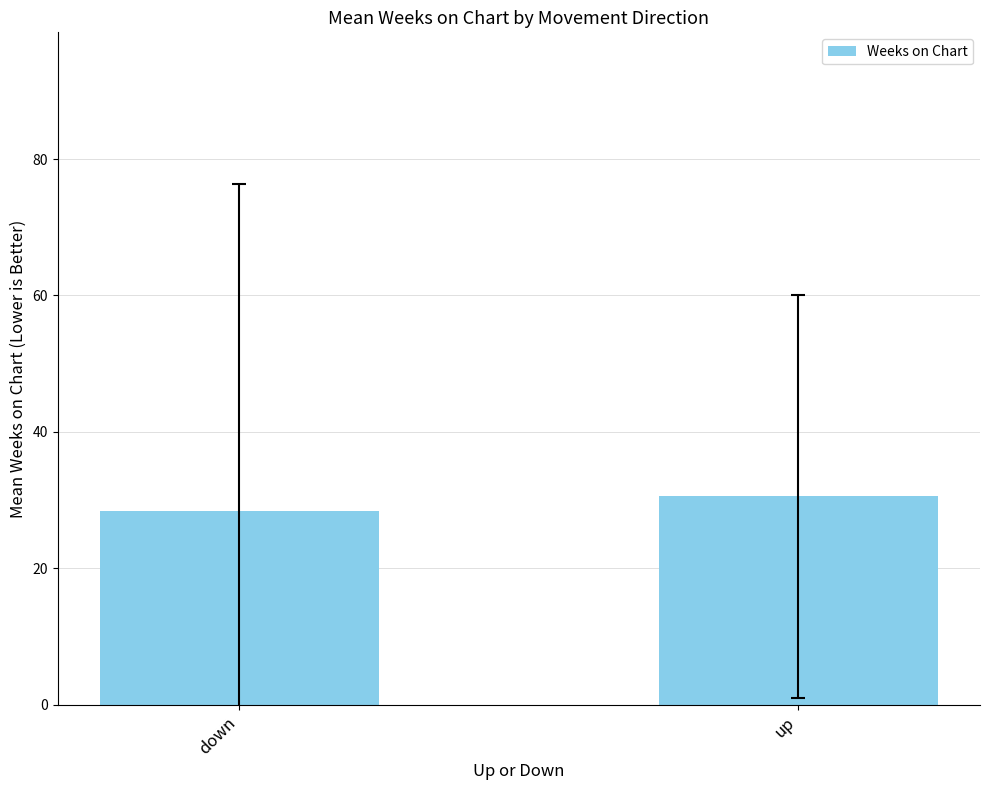

The value at down is 44.7. True or false?

False